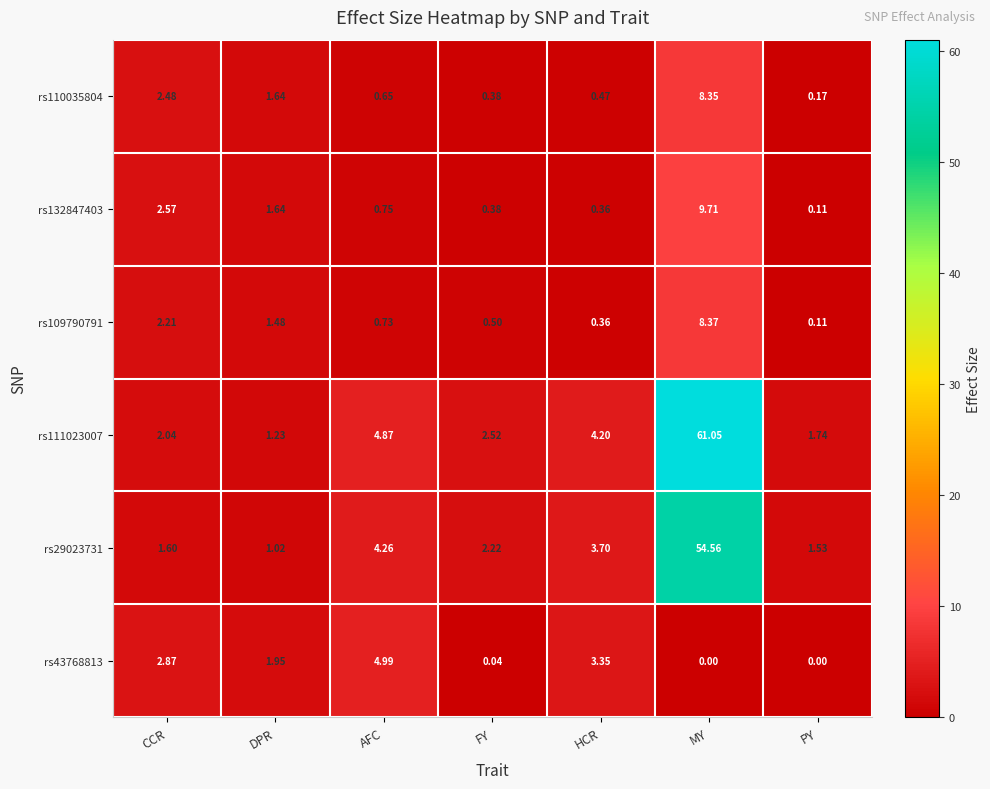

At which label is rs43768813 closest to 2?

DPR